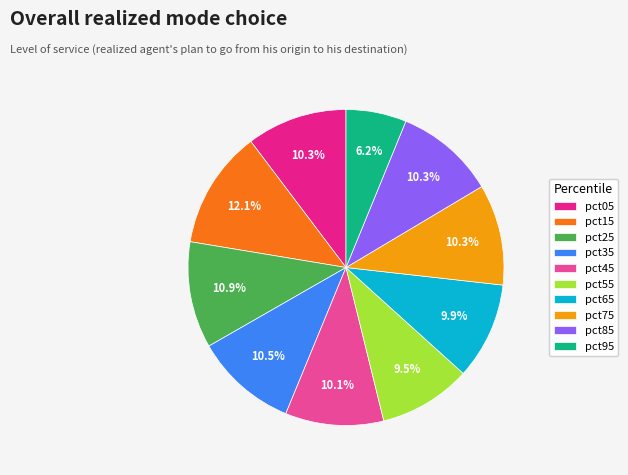

How much of the chart is everything except pct05?

89.7%